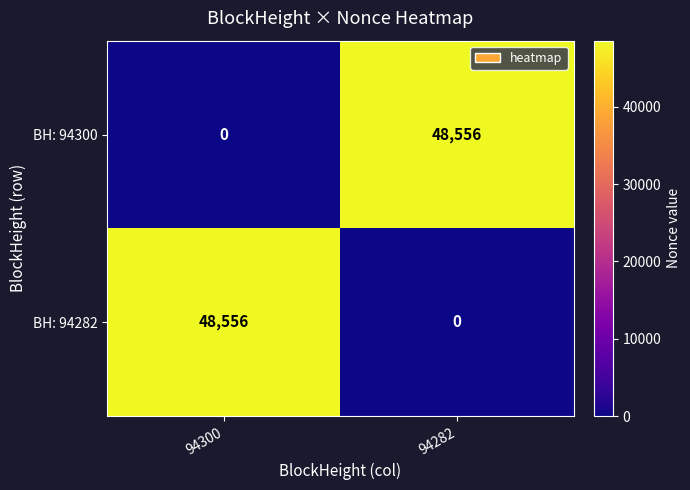

True or false: BH: 94300 has a value of 23071 at 94282.

False